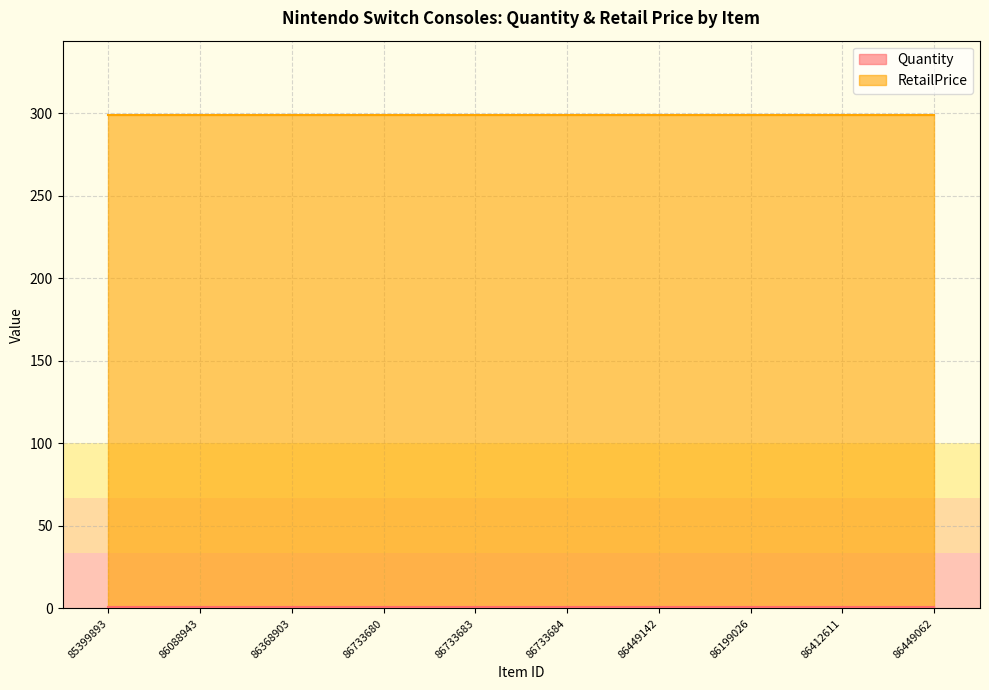

Between 85399893 and 86449062, which is larger?

85399893